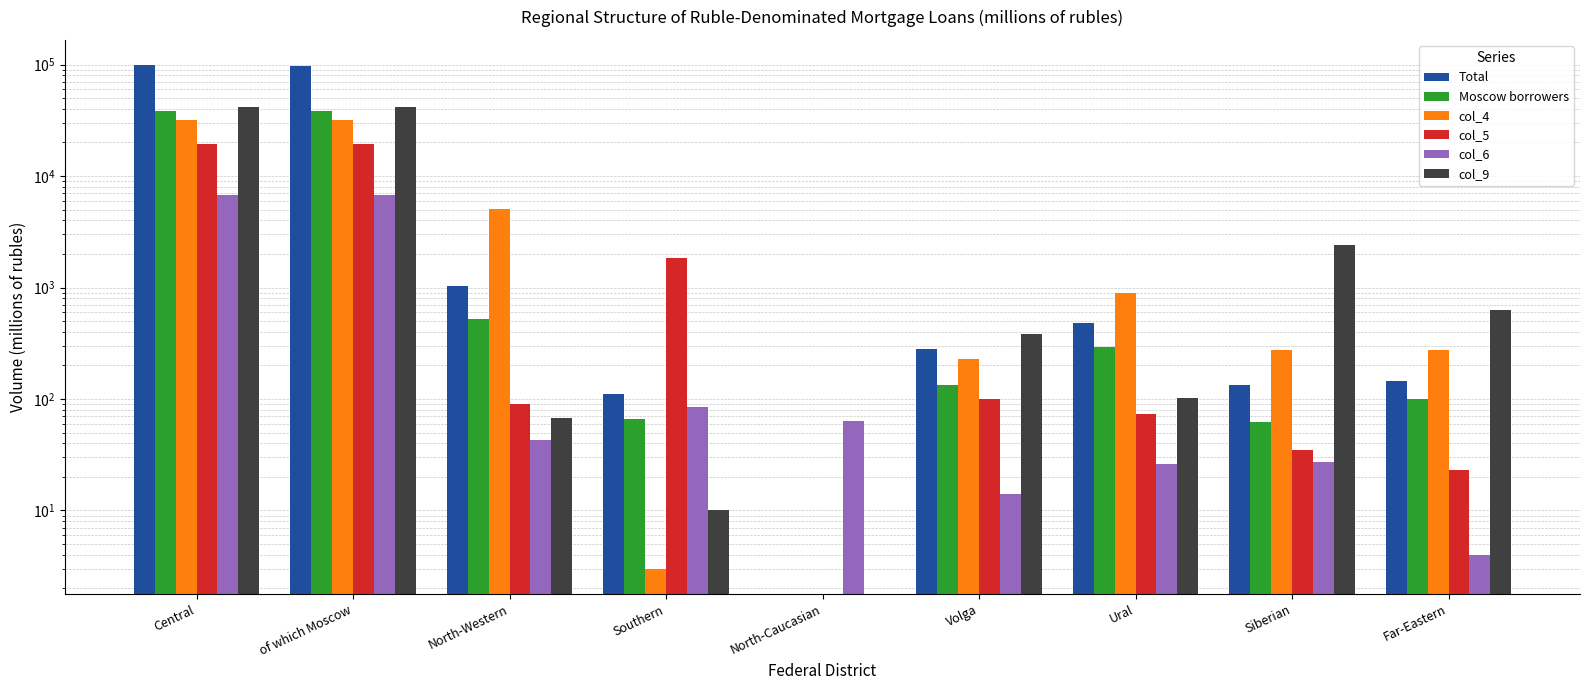

Where is Moscow borrowers nearest to the value 19230?

North-Western